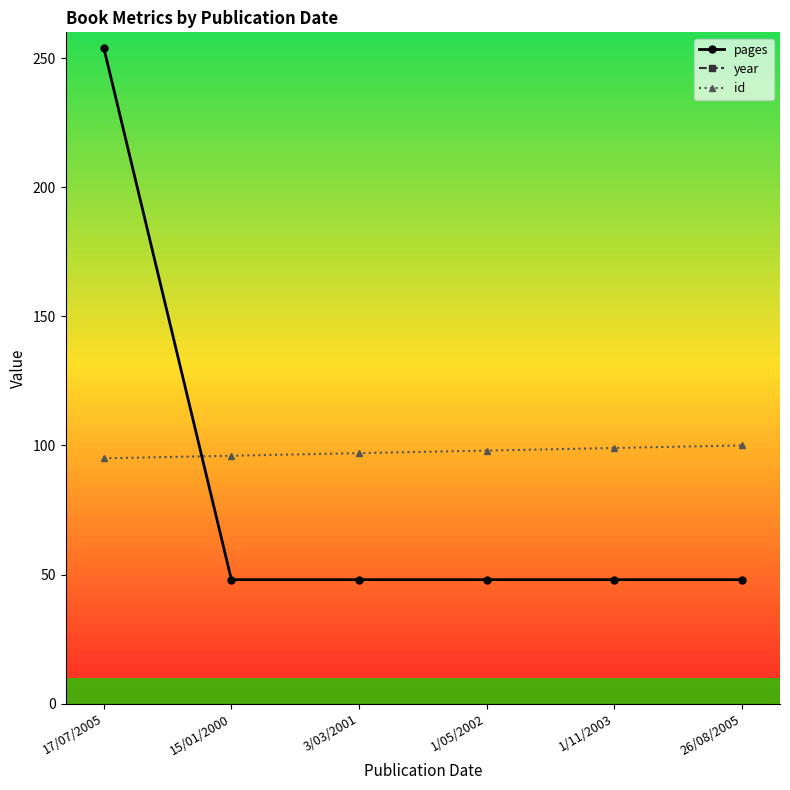

What are all the series names shown in the legend?

pages, year, id